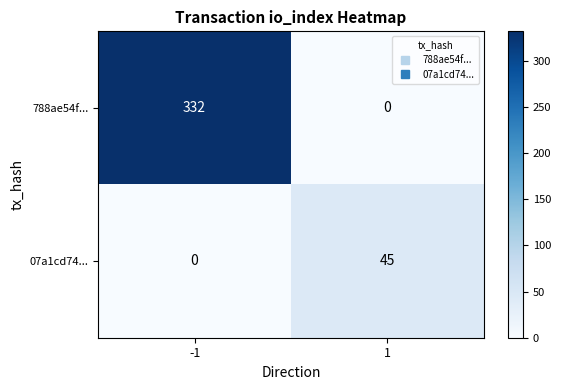

Which series has the widest spread of values?

788ae54f...